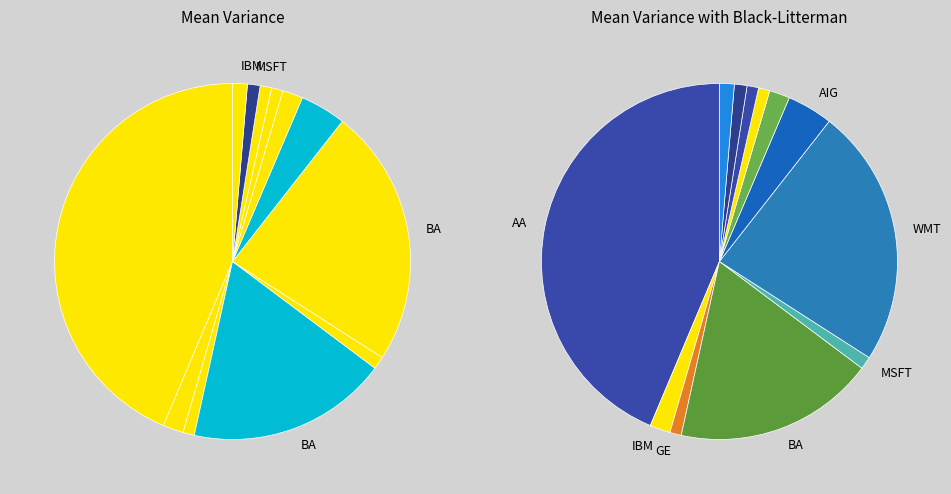

How many segments does this pie chart have?

12